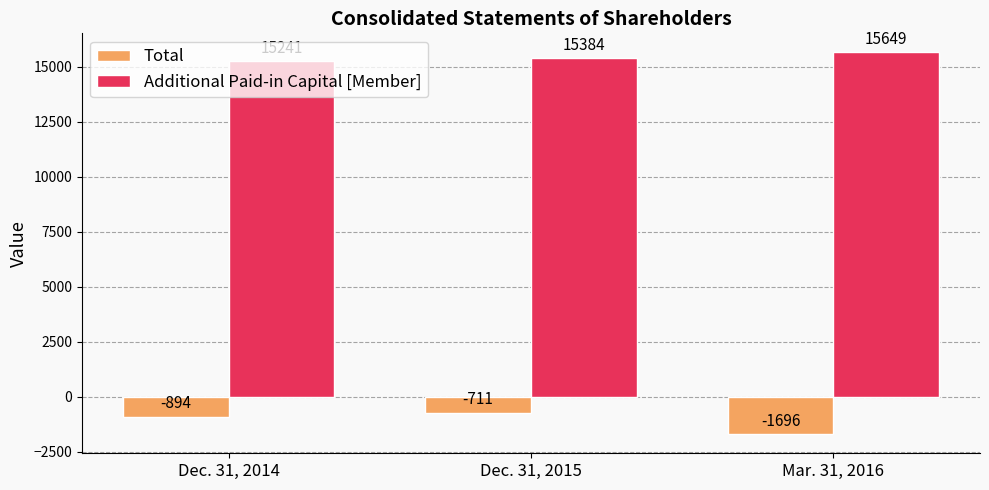

Which series has the largest total across all categories?

Additional Paid-in Capital [Member]